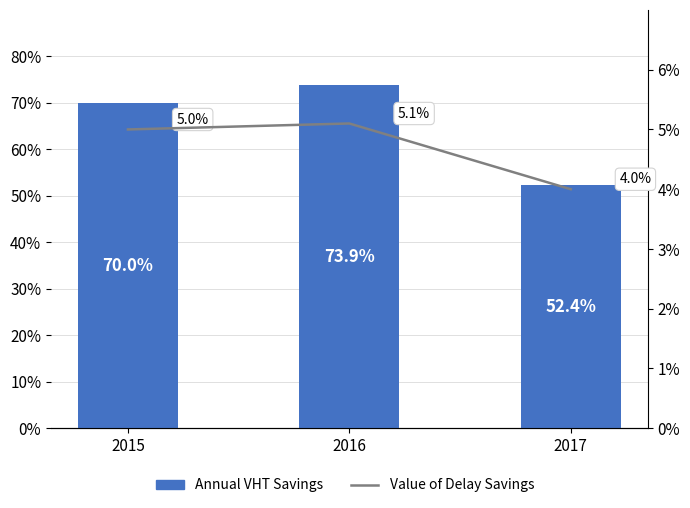

Is it true that Value of Delay Savings equals 0.1 at 2017?

False